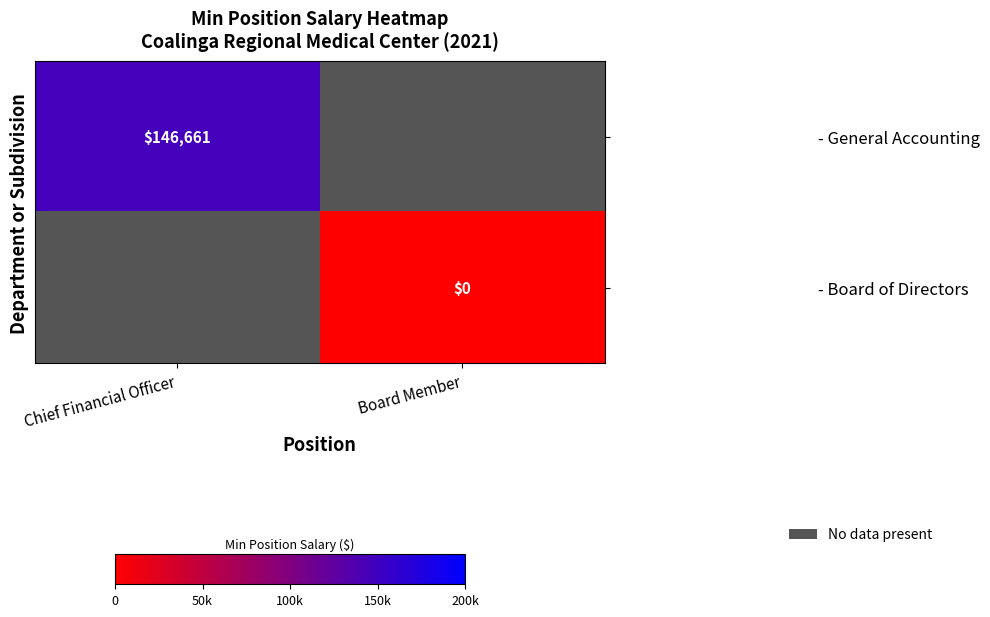

Which series has the largest range (max minus min)?

- General Accounting